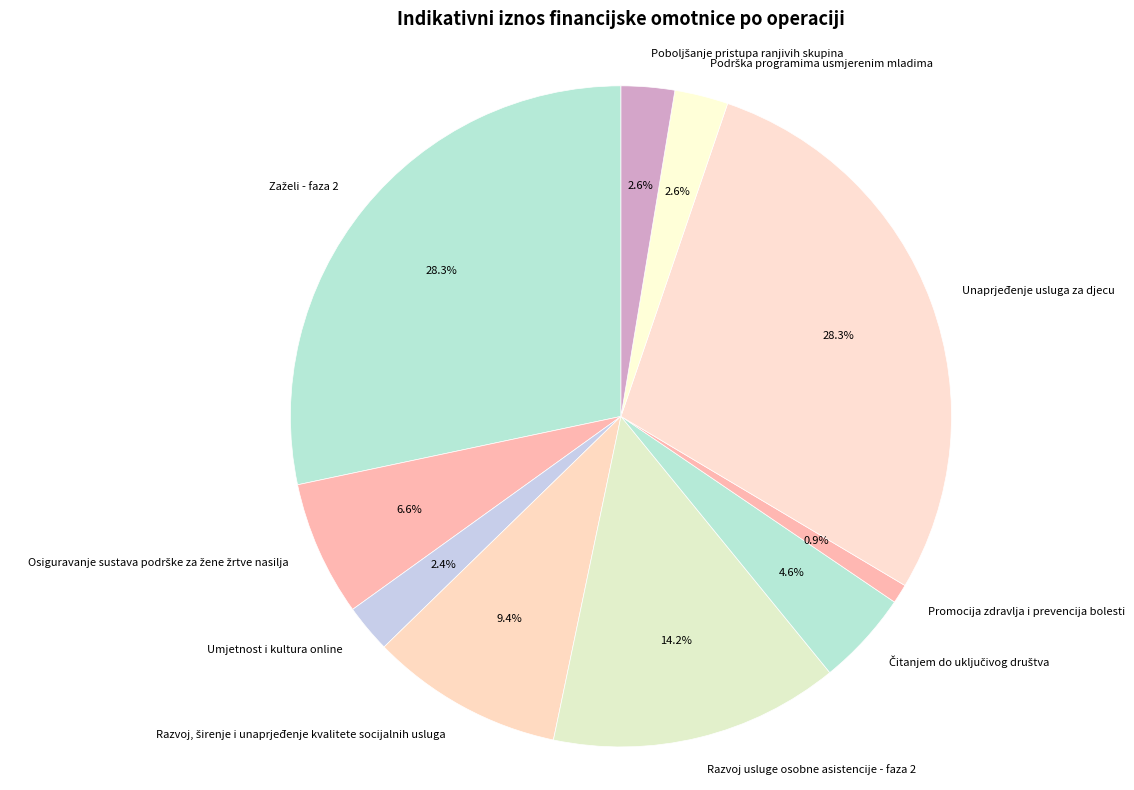

What percentage do Promocija zdravlja i prevencija bolesti and Umjetnost i kultura online together represent?

3.3%